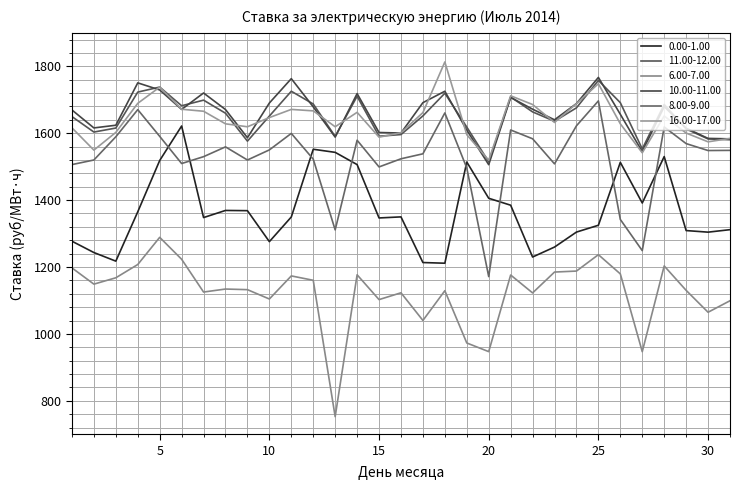

At how many categories does at least one series exceed 1372?

31